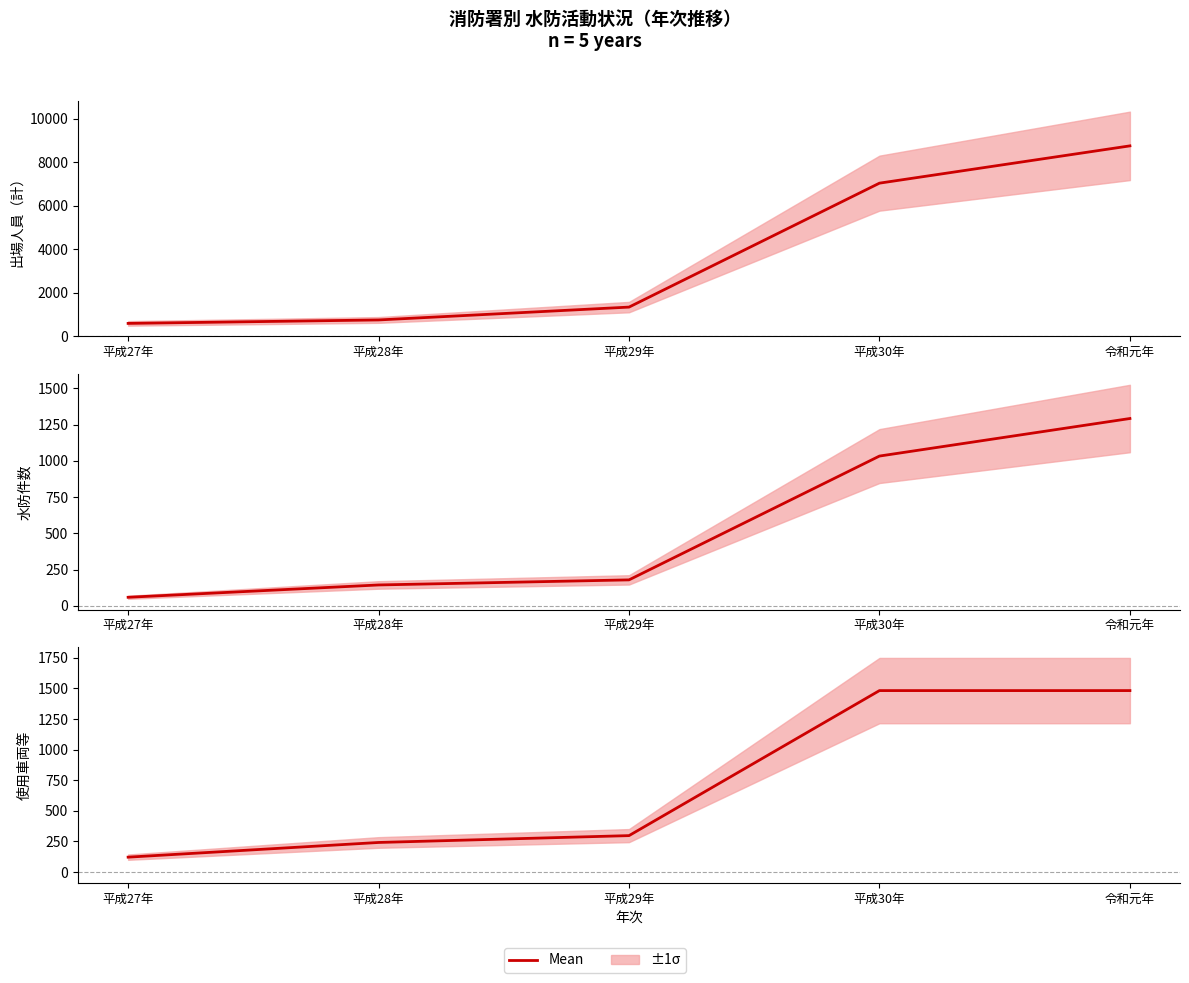

Rank the categories by value from lowest to highest.

平成27年, 平成28年, 平成29年, 平成30年, 令和元年